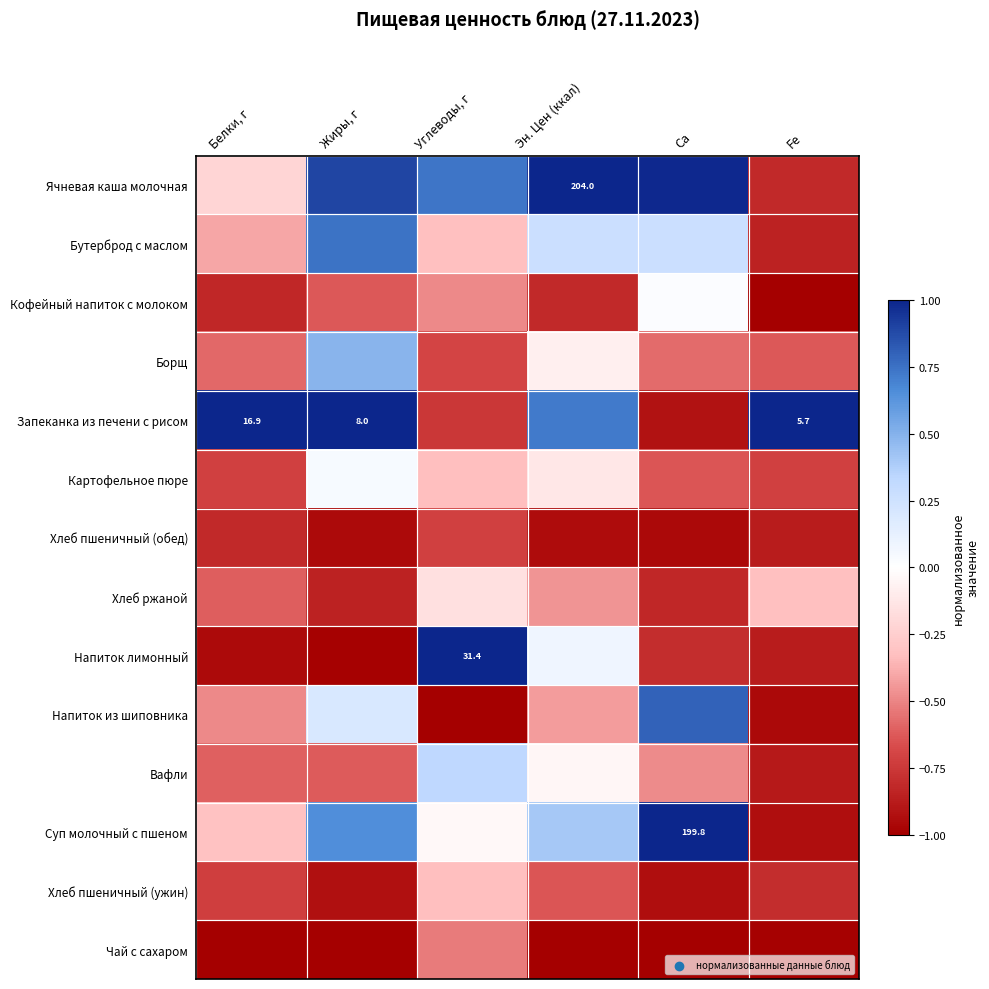

Rank the series by their maximum value, from highest to lowest.

Ячневая каша молочная, Запеканка из печени с рисом, Напиток лимонный, Суп молочный с пшеном, Напиток из шиповника, Бутерброд с маслом, Борщ, Вафли, Картофельное пюре, Кофейный напиток с молоком, Хлеб ржаной, Хлеб пшеничный (ужин), Чай с сахаром, Хлеб пшеничный (обед)